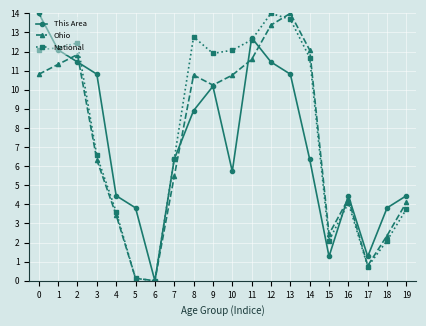

What is the total value across all series at 18?

8.3